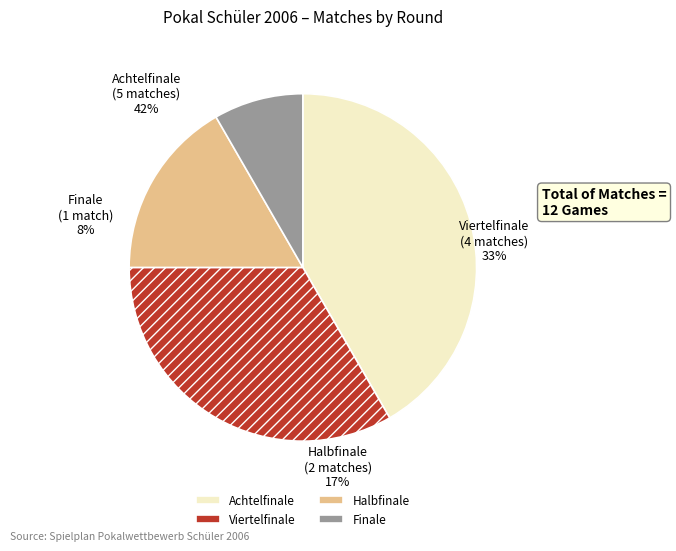

To the nearest percent, what is the difference between the largest and smallest slice percentages?

33%